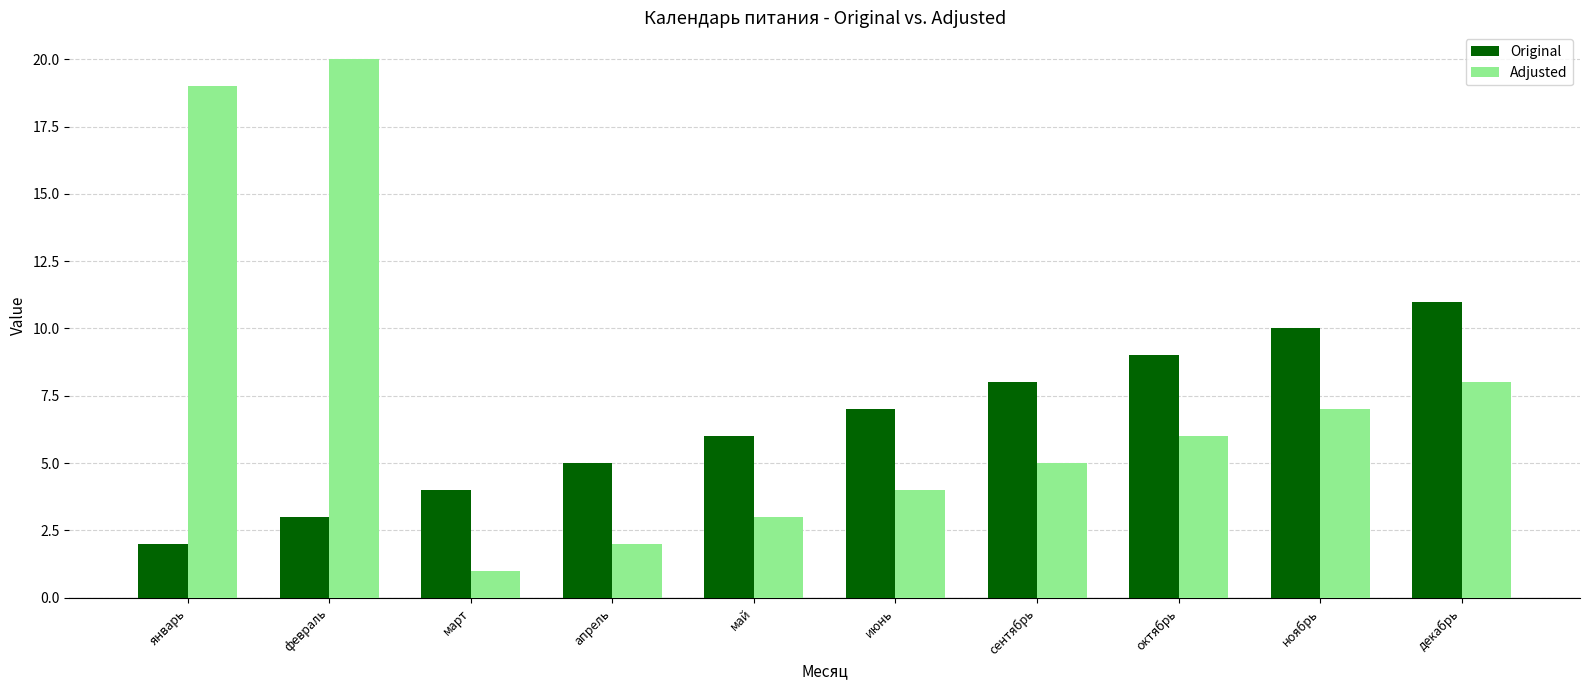

What is the maximum value for Adjusted?

20